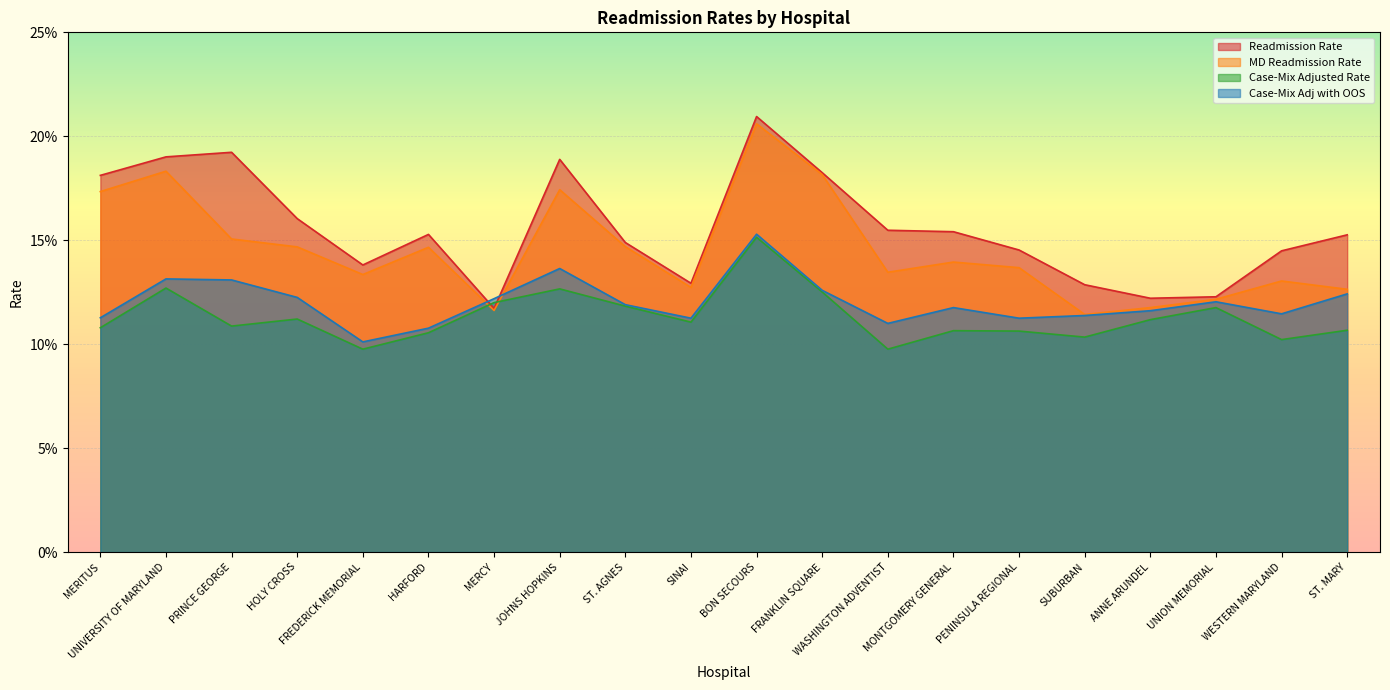

Rank the series by their maximum value, from lowest to highest.

Case-Mix Adjusted Rate, Case-Mix Adj with OOS, MD Readmission Rate, Readmission Rate